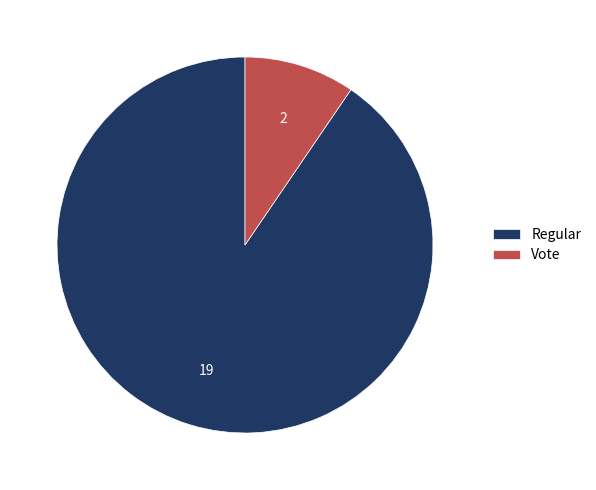

Combined, do Regular and Vote account for over 50%?

Yes